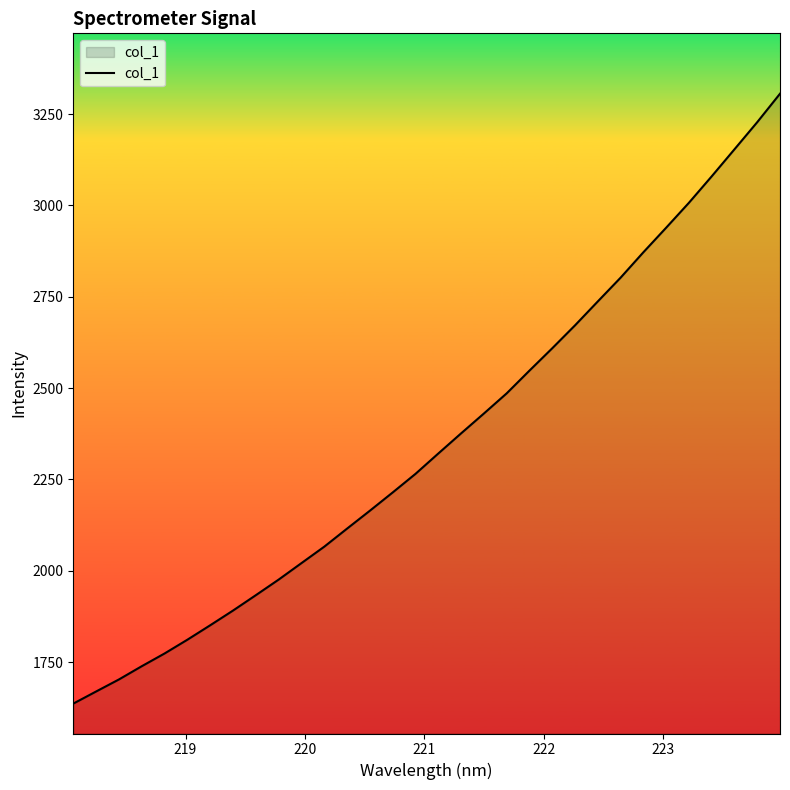

How many values are below 2320?

16